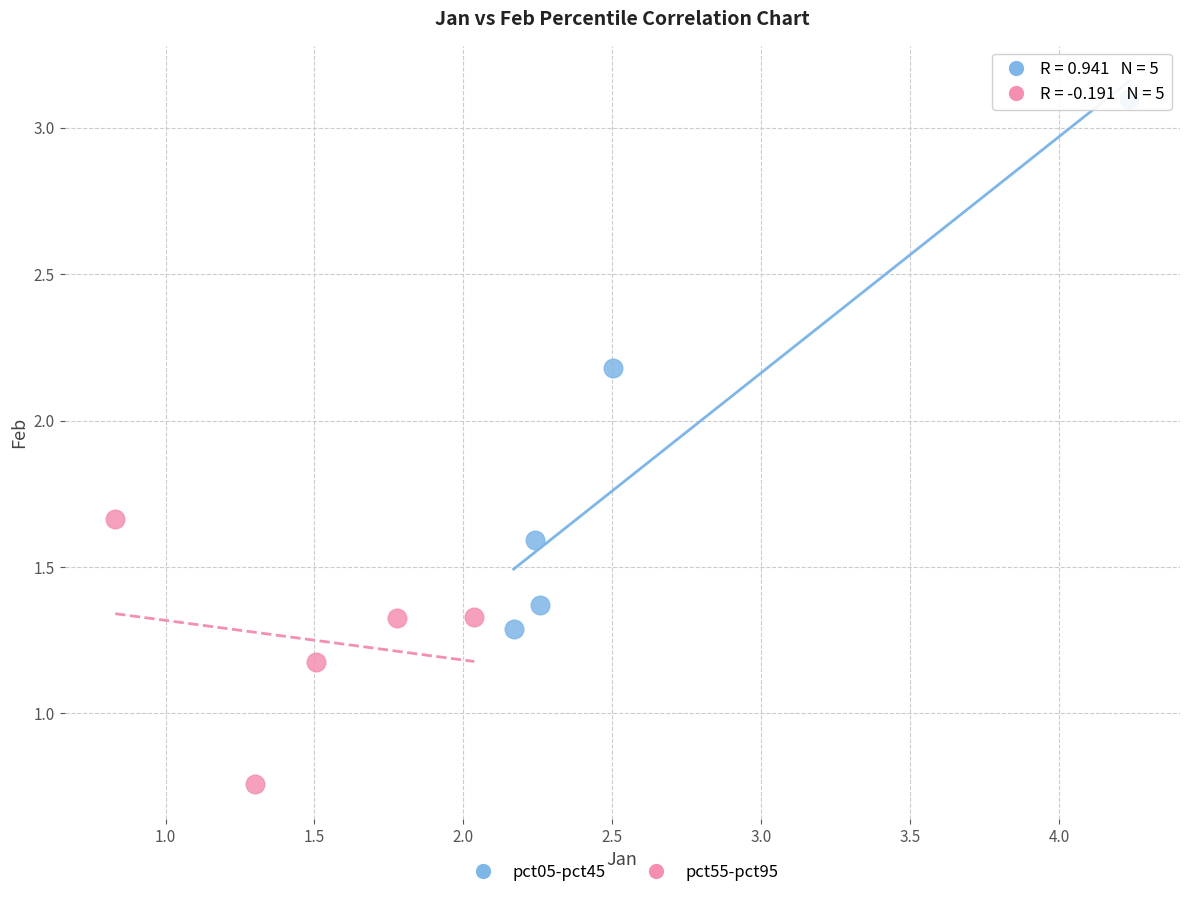

Which series reaches the maximum Y coordinate?

pct05-pct45